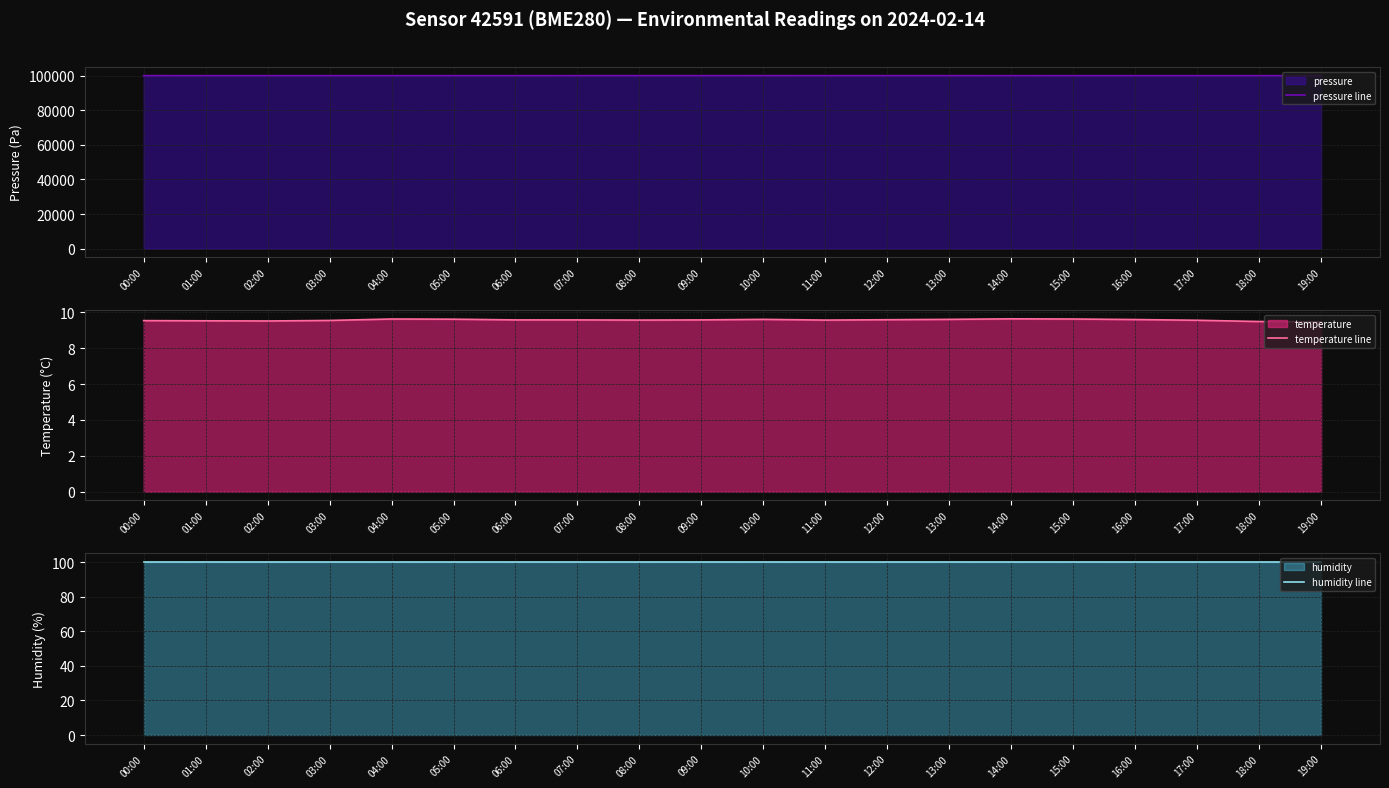

What is the approximate value of humidity line at 13:00?

100.0